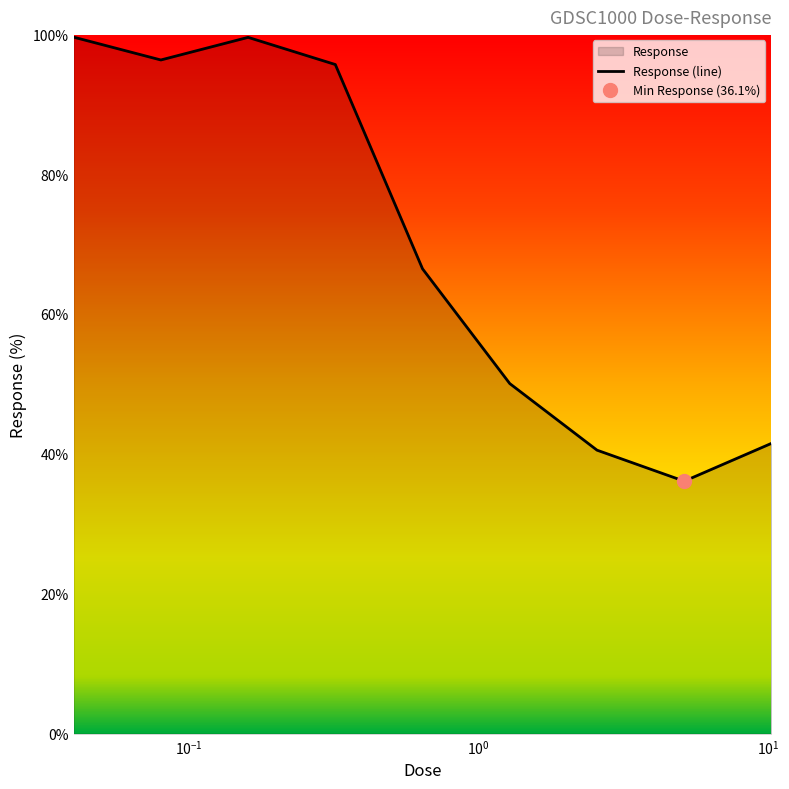

Reading left to right, transcribe all the data shown in this chart.

99.6	96.3	99.5	95.7	66.4	50.0	40.5	36.1	41.5